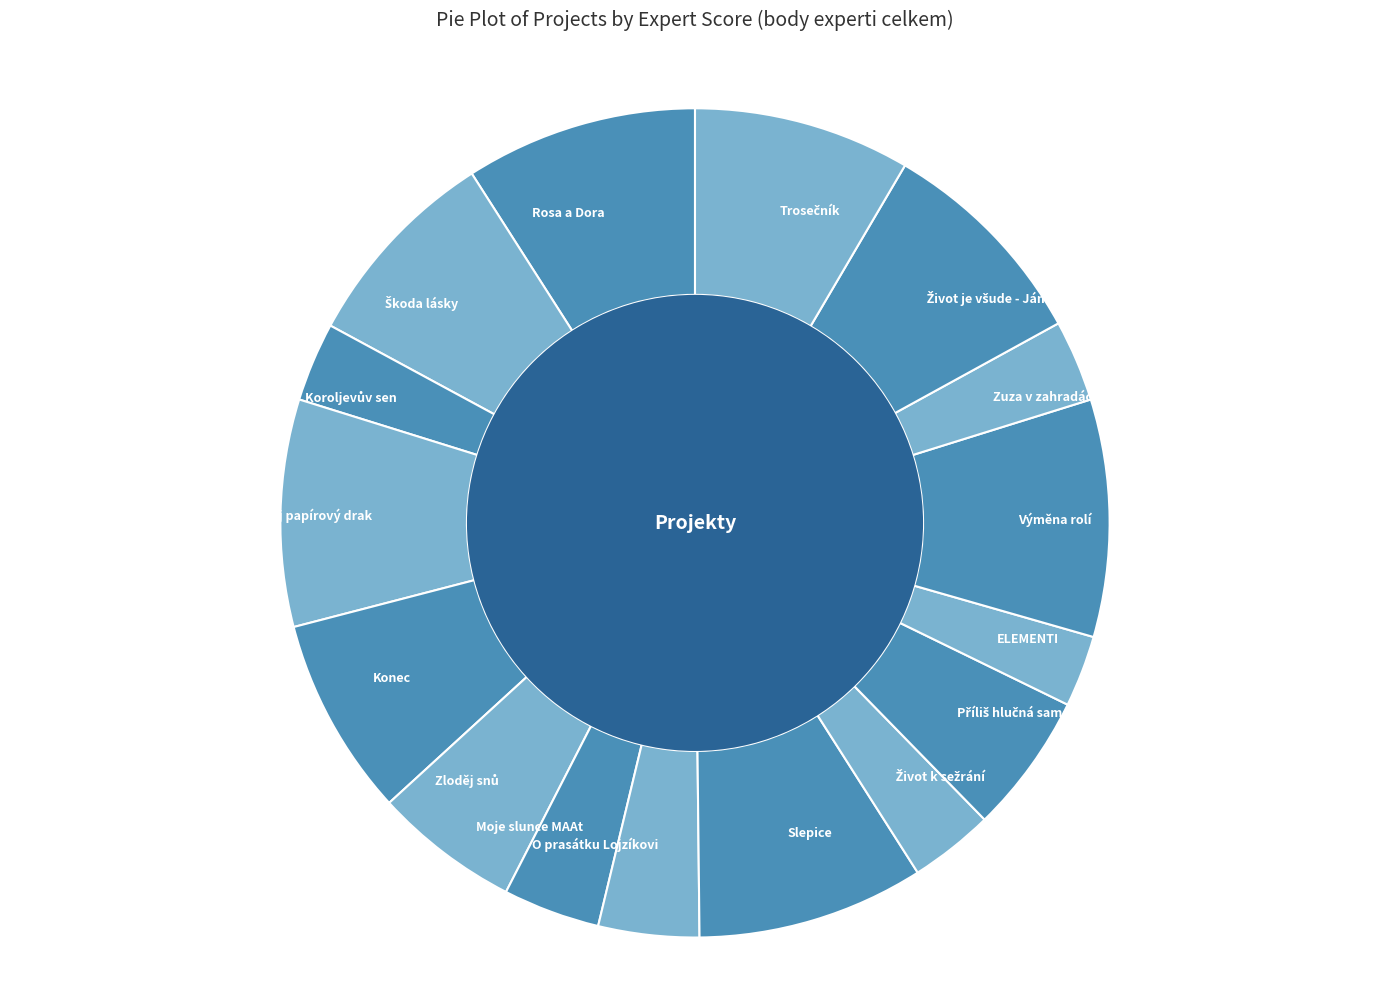

Do Moje slunce MAAt and Výměna rolí together represent more than half of the pie?

No